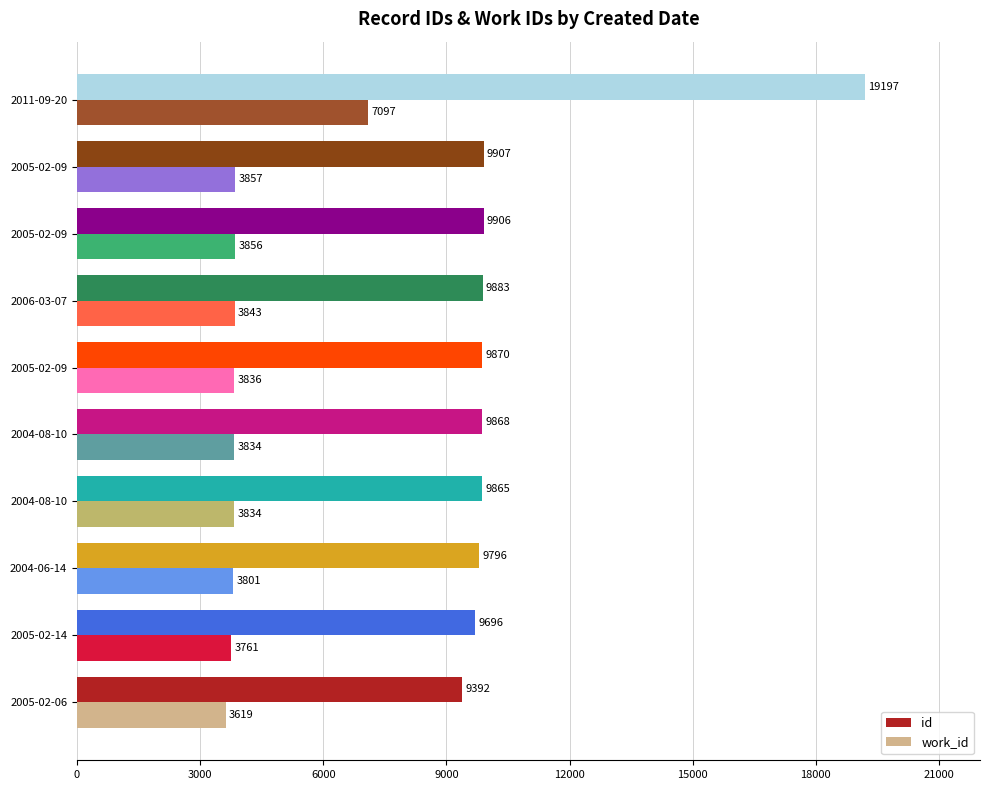

How many distinct data groups are displayed?

2